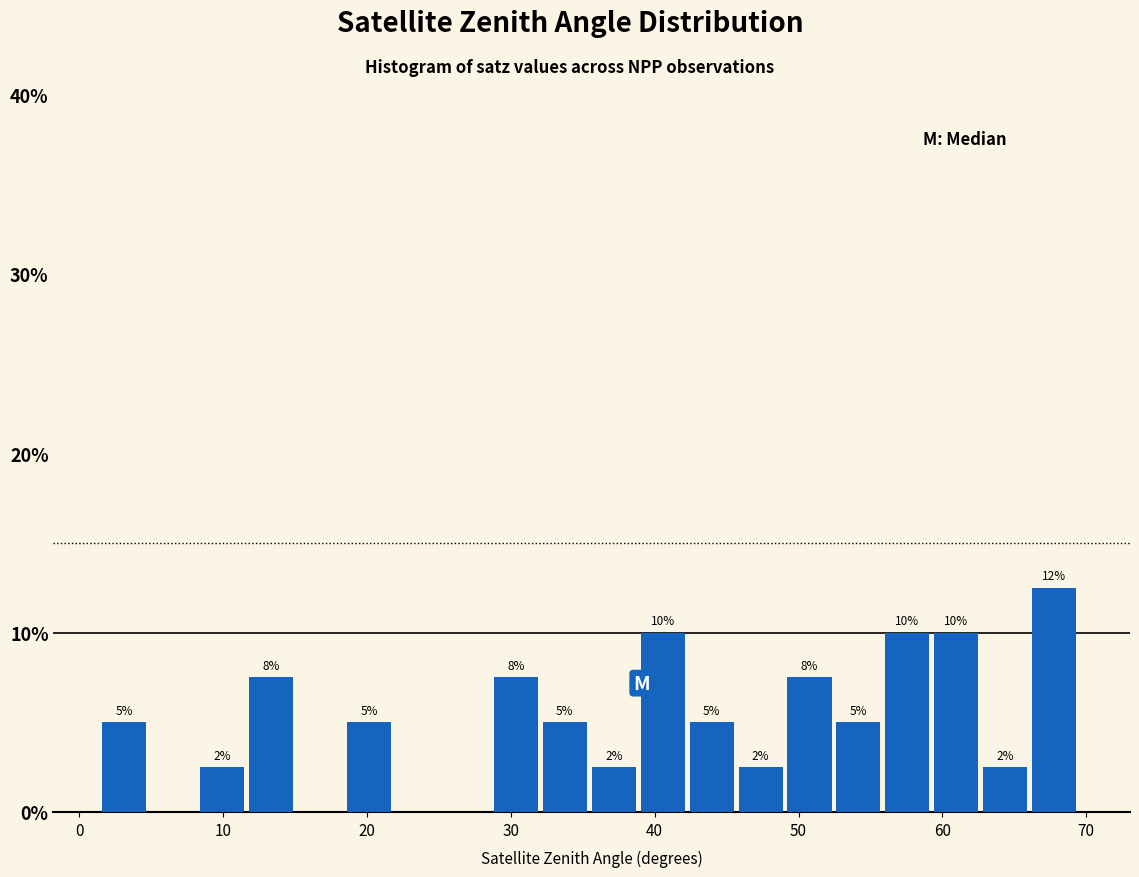

Read against the x-axis, roughly where is the centre of the tallest bar?

68